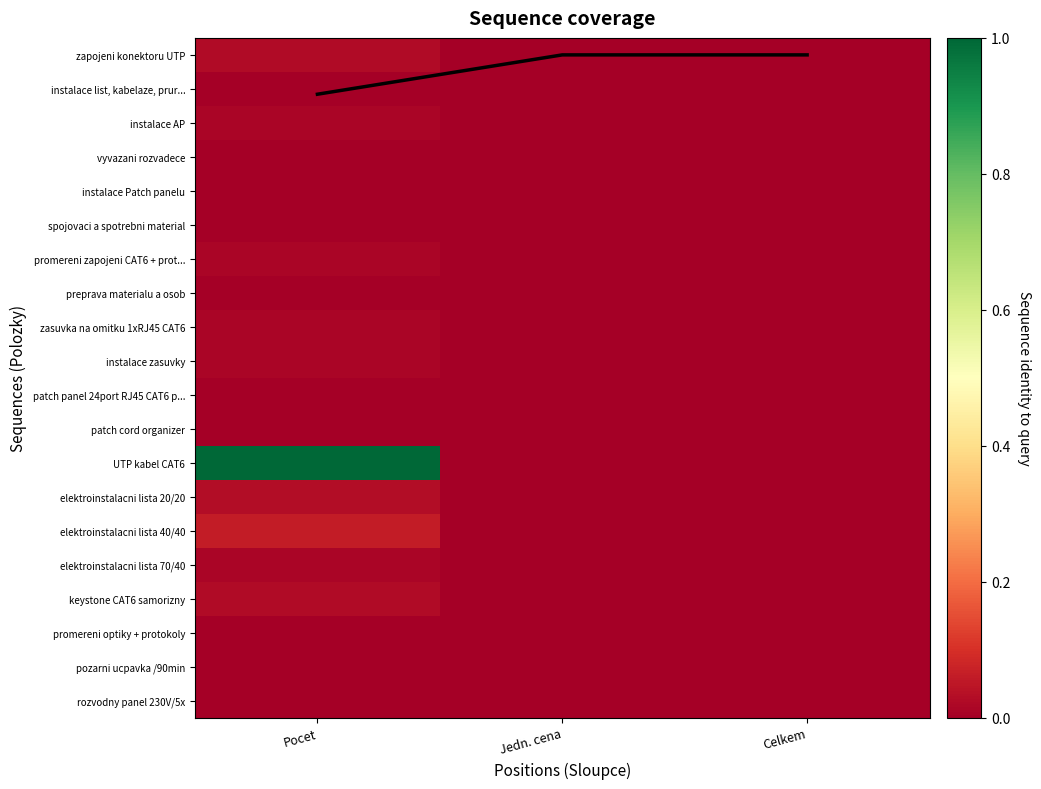

The value of zapojeni konektoru UTP at Pocet is 0.0. True or false?

False